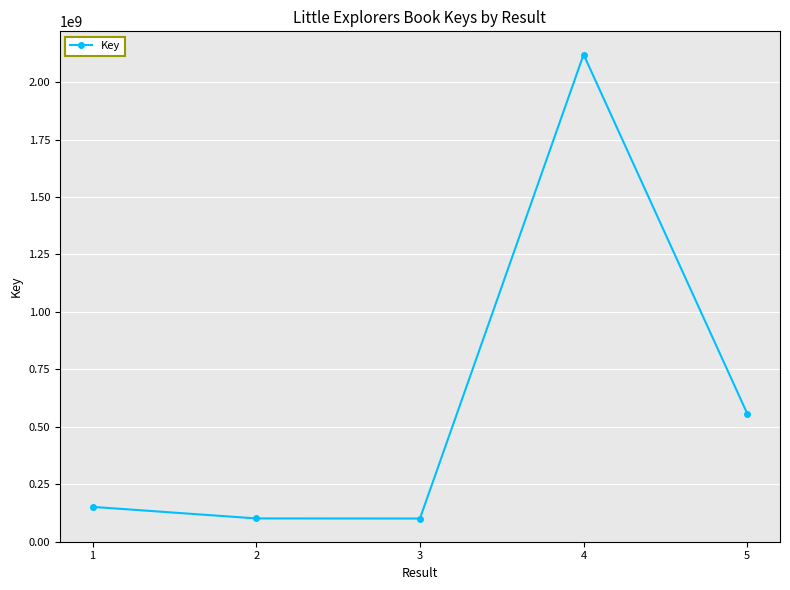

What is the maximum value shown in the chart?

2119915516